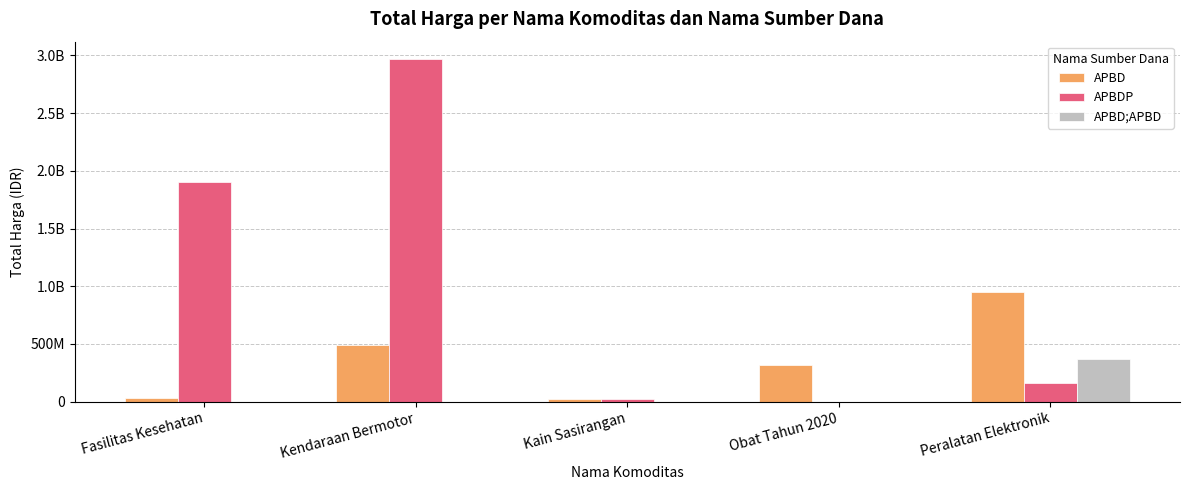

The APBD;APBD series shows -157256183 at Kendaraan Bermotor. True or false?

False